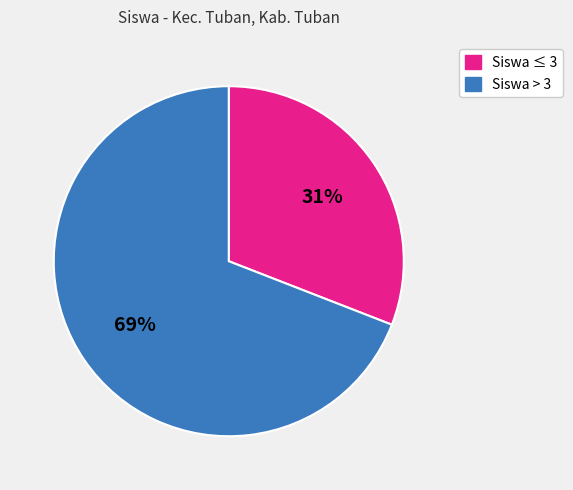

Which slice is the smallest?

Siswa ≤ 3